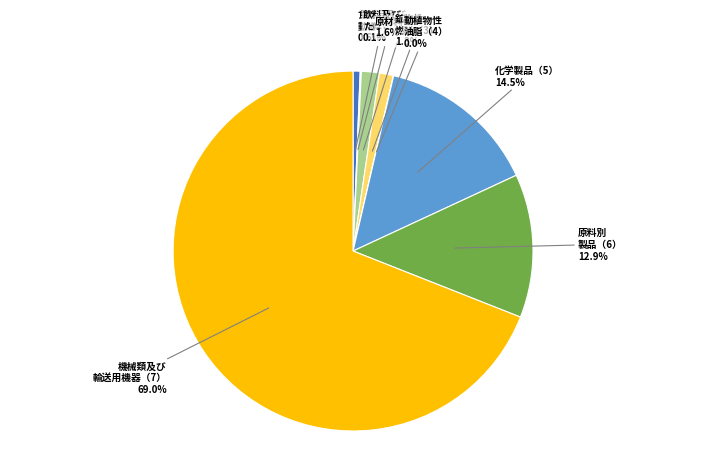

Is there any slice that represents more than half of the pie?

Yes